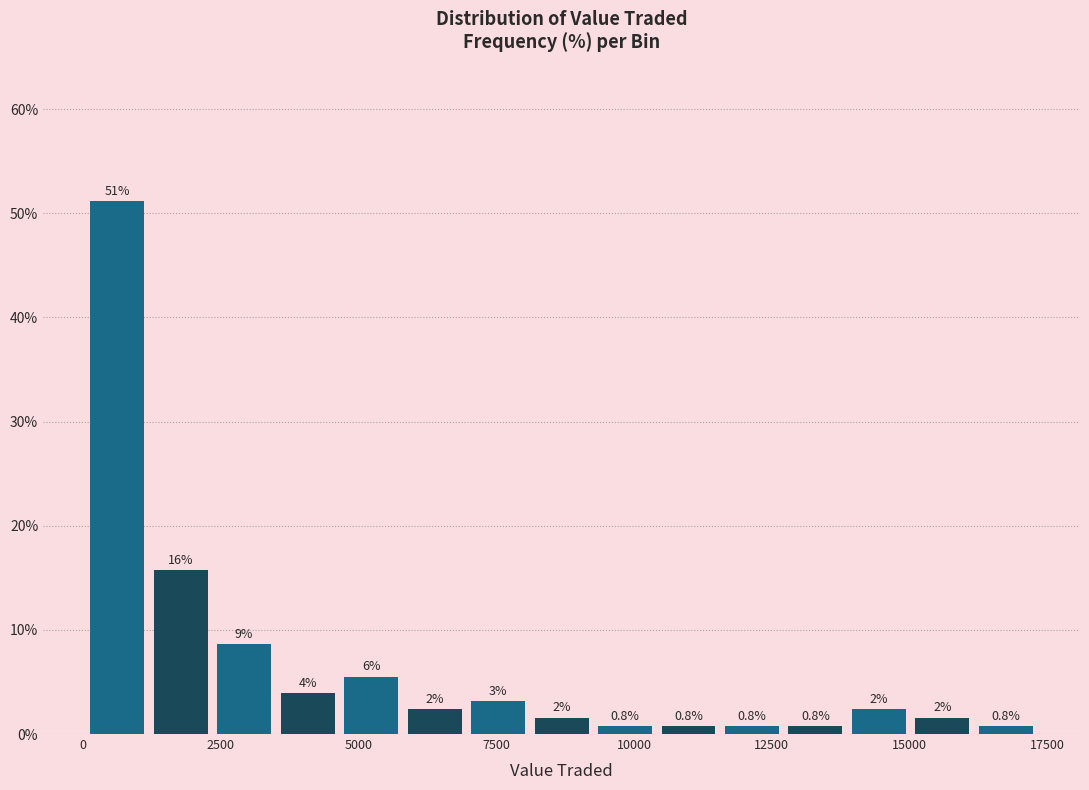

Around what value on the x-axis is the tallest bar? Give the approximate position of its centre, as read against the axis.

500